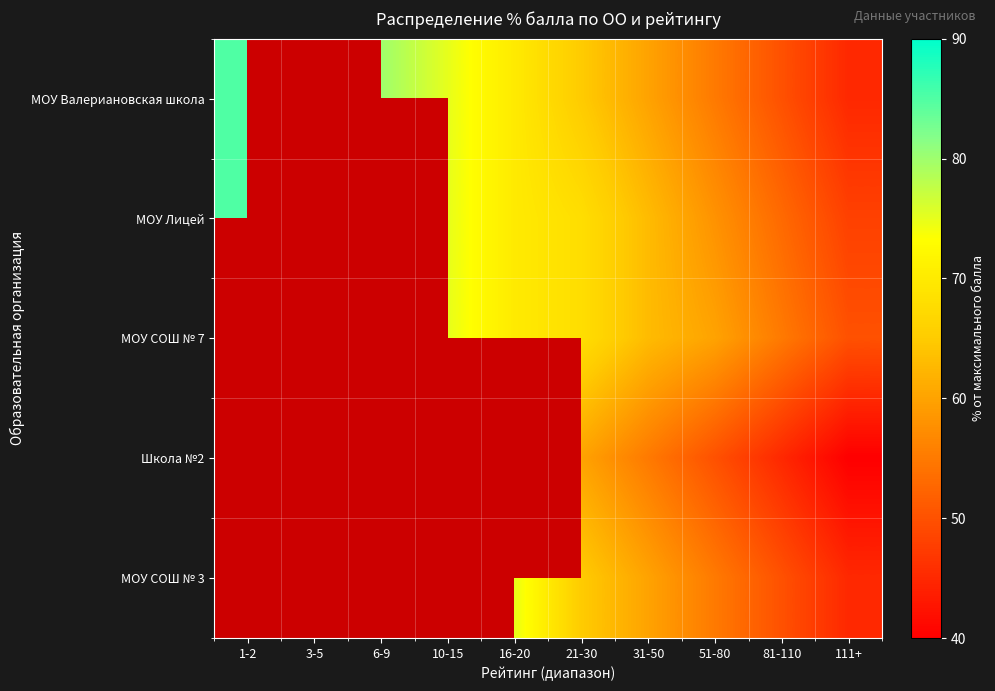

Is it true that МОУ Валериановская школа equals 80.0 at 6-9?

True